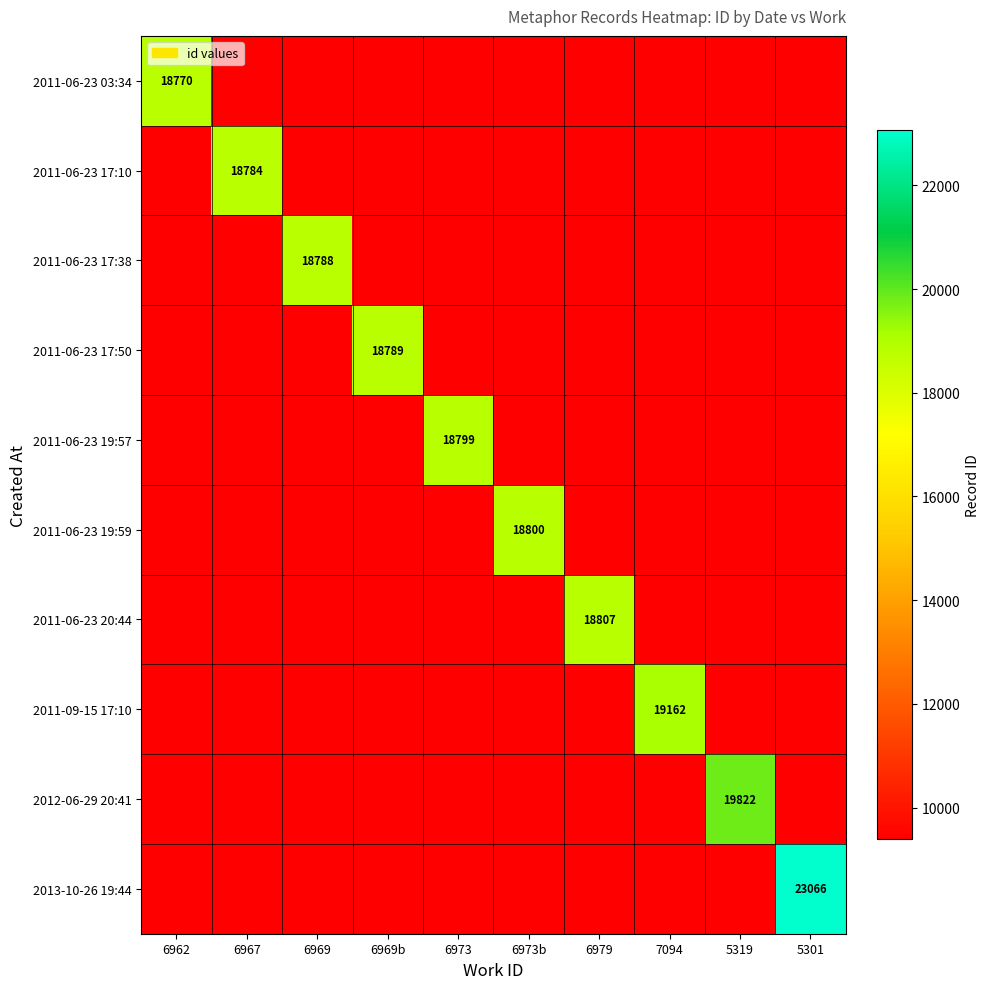

Which series changed the most between 6973 and 6973b?

2011-06-23 19:59